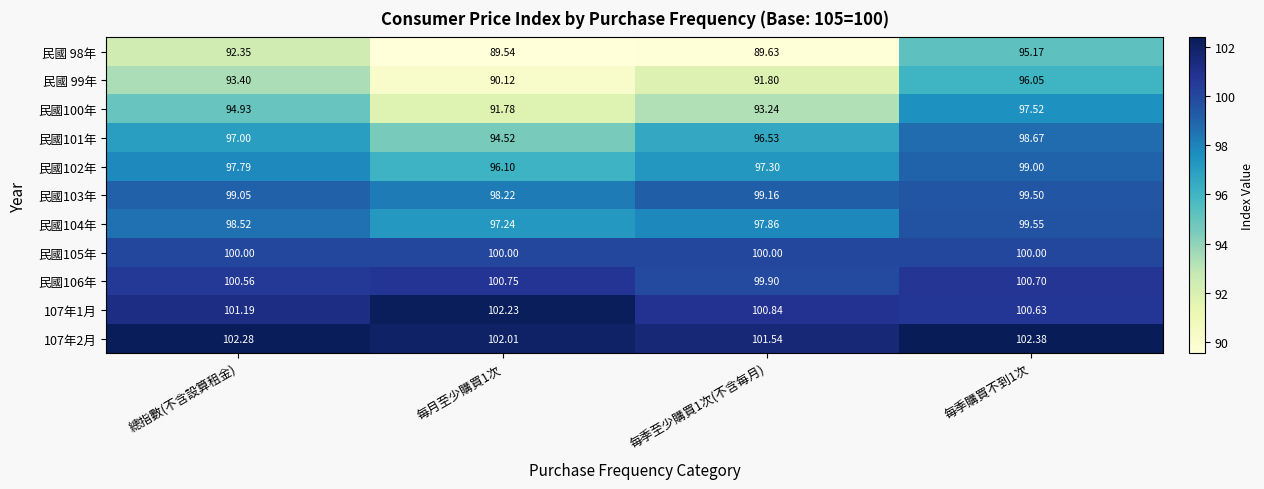

Is the value of 民國100年 at 每季購買不到1次 greater than the value of 民國101年 at 每季至少購買1次(不含每月)?

Yes